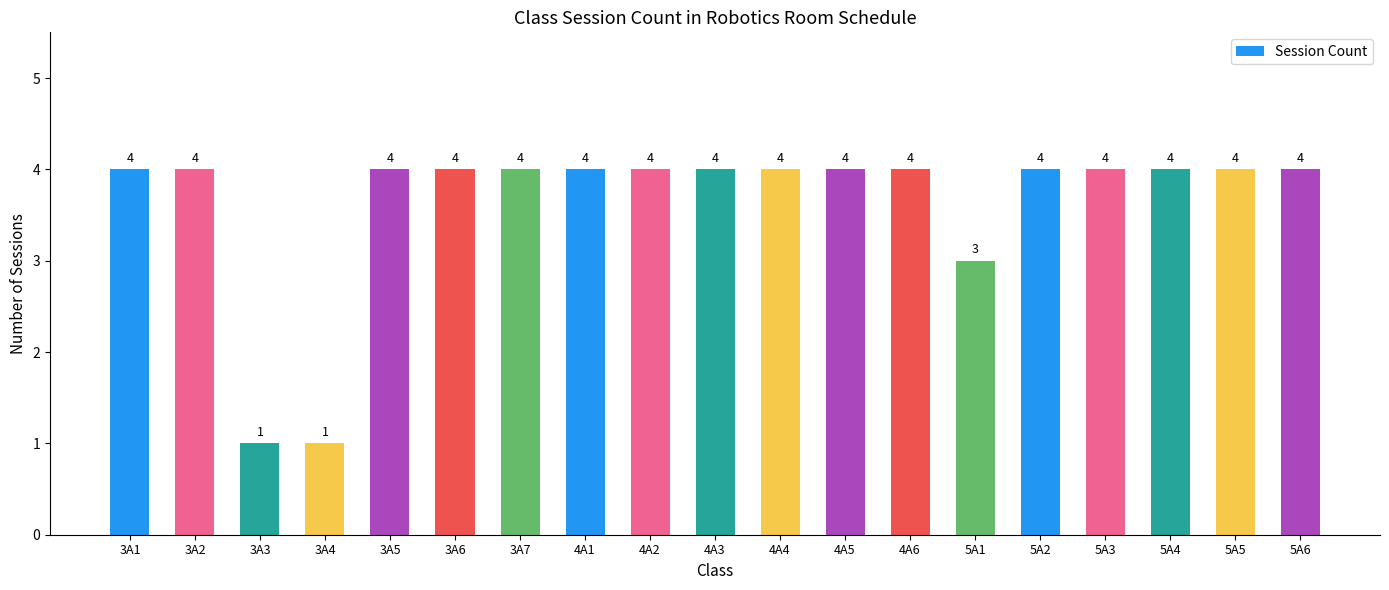

Does the chart contain any negative values?

No